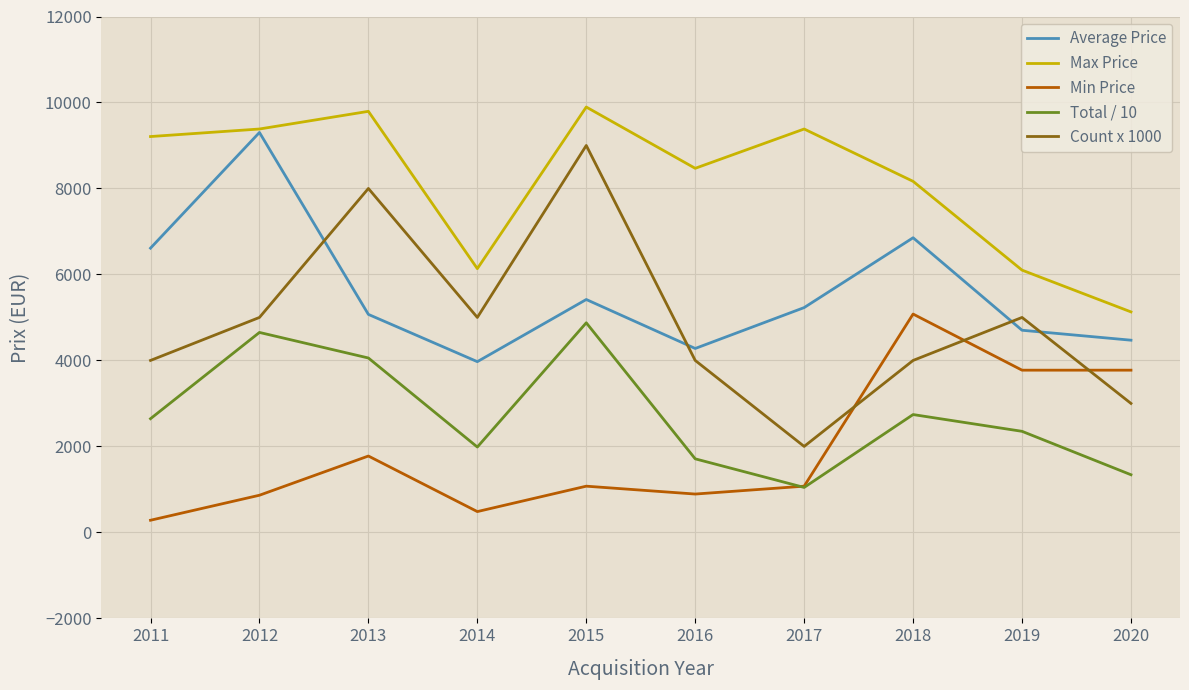

True or false: Average Price and Min Price intersect in this chart.

False